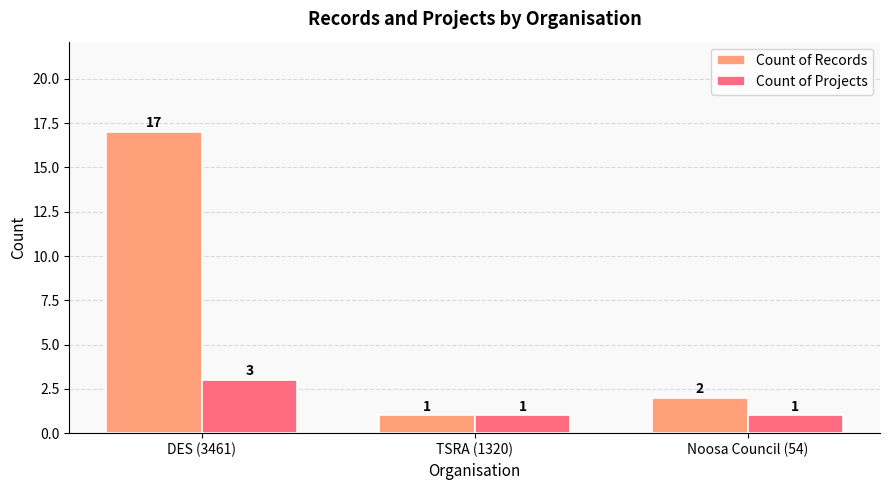

What is the label of the 2nd bar from the left?

TSRA (1320)